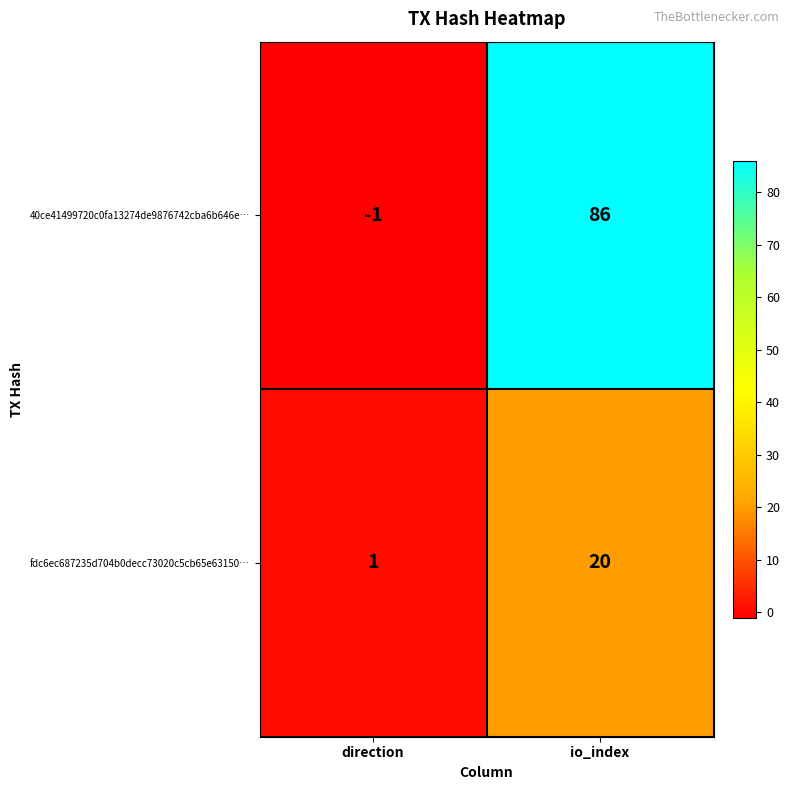

At which category is the sum across all series the highest?

io_index